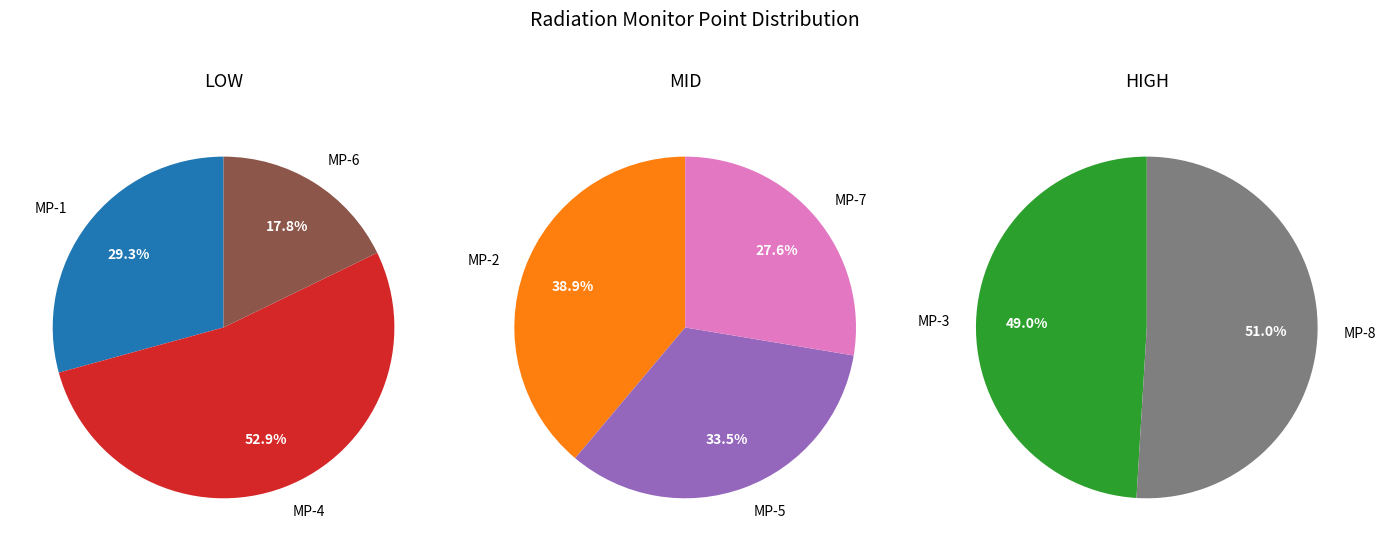

Does any single category account for the majority?

No